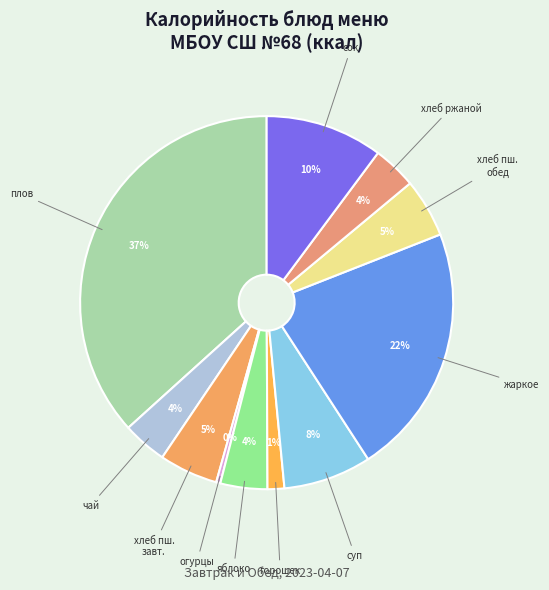

Count the number of slices in the pie.

11